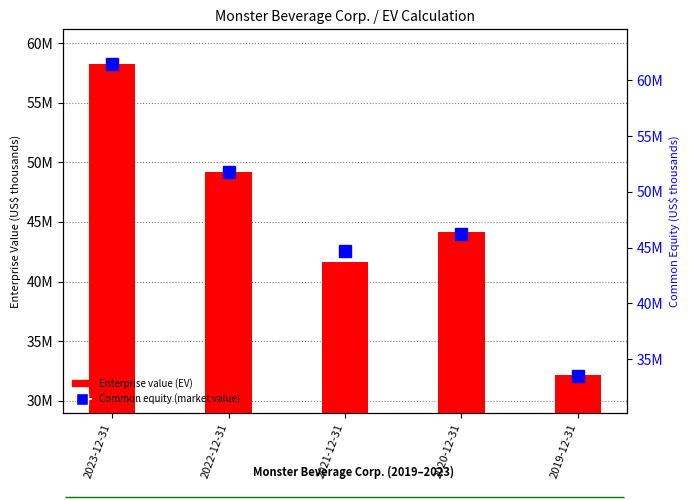

How many distinct data groups are displayed?

2